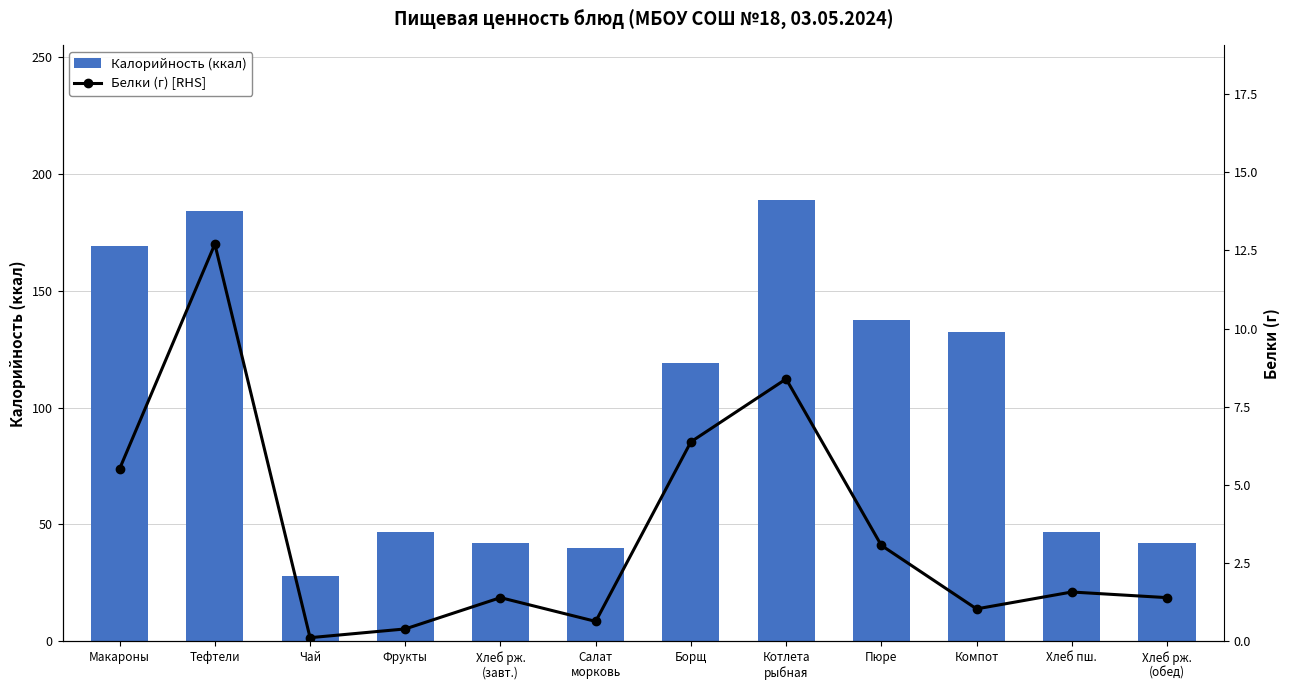

How many groups of bars are there?

12